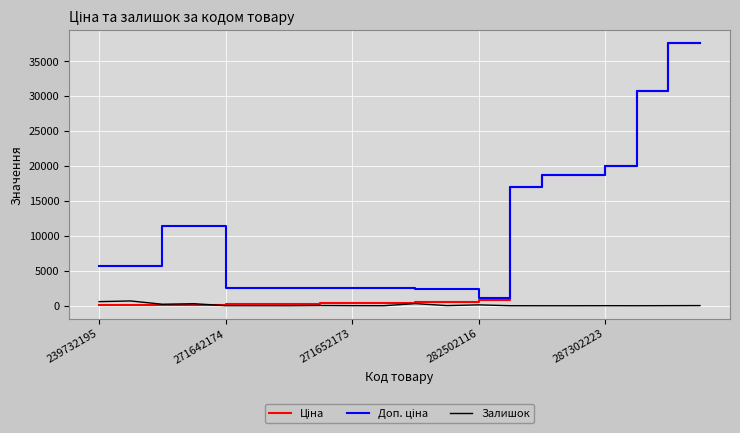

Does the chart have visible grid lines?

Yes